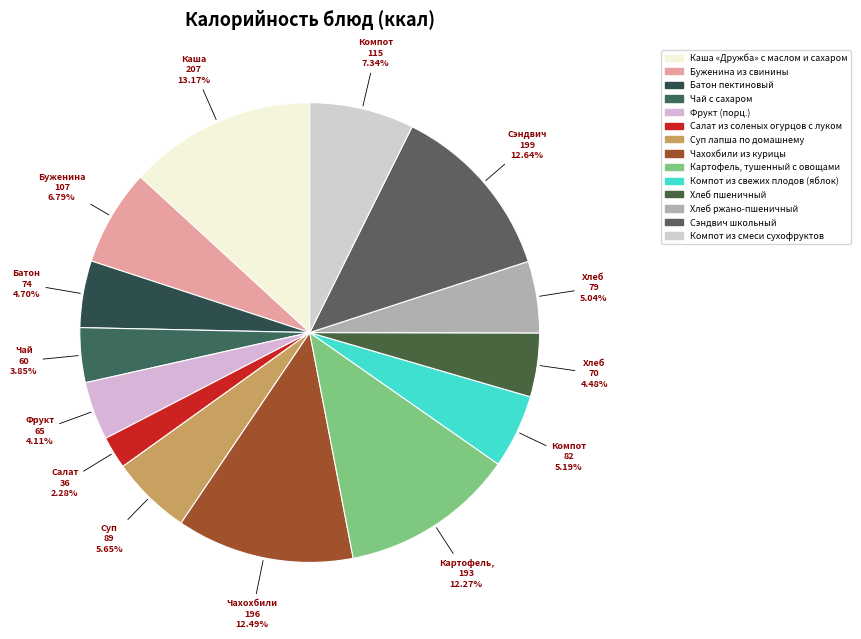

The Хлеб пшеничный slice represents 13% of the pie. True or false?

False